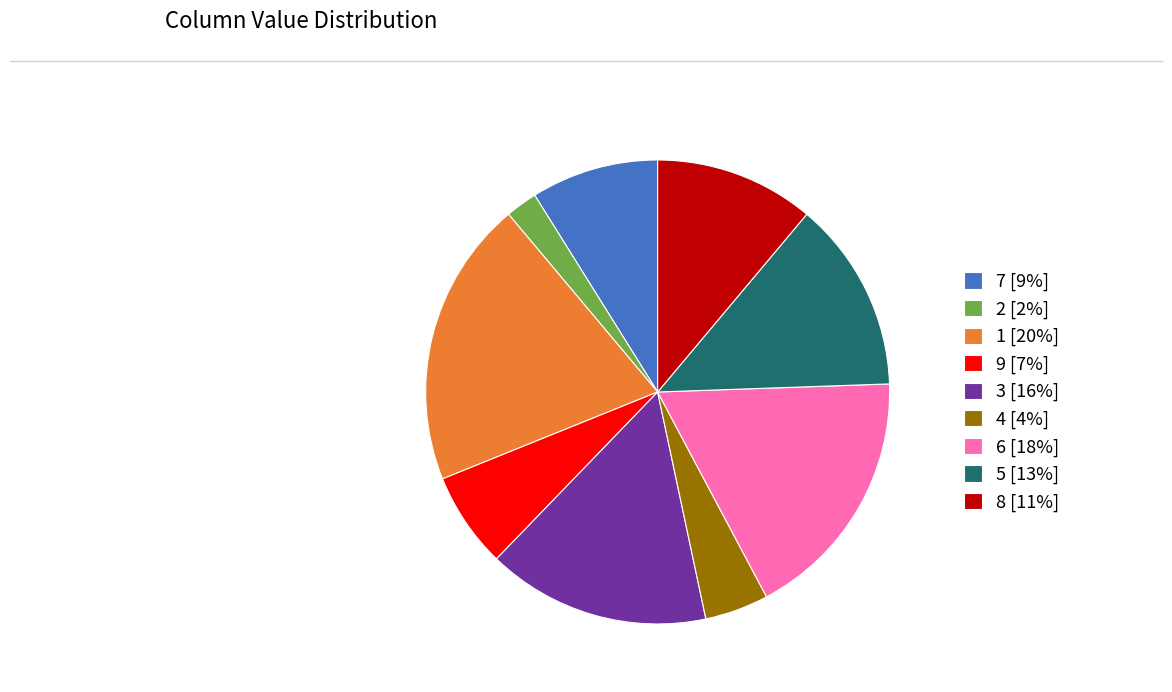

Count the number of slices in the pie.

9